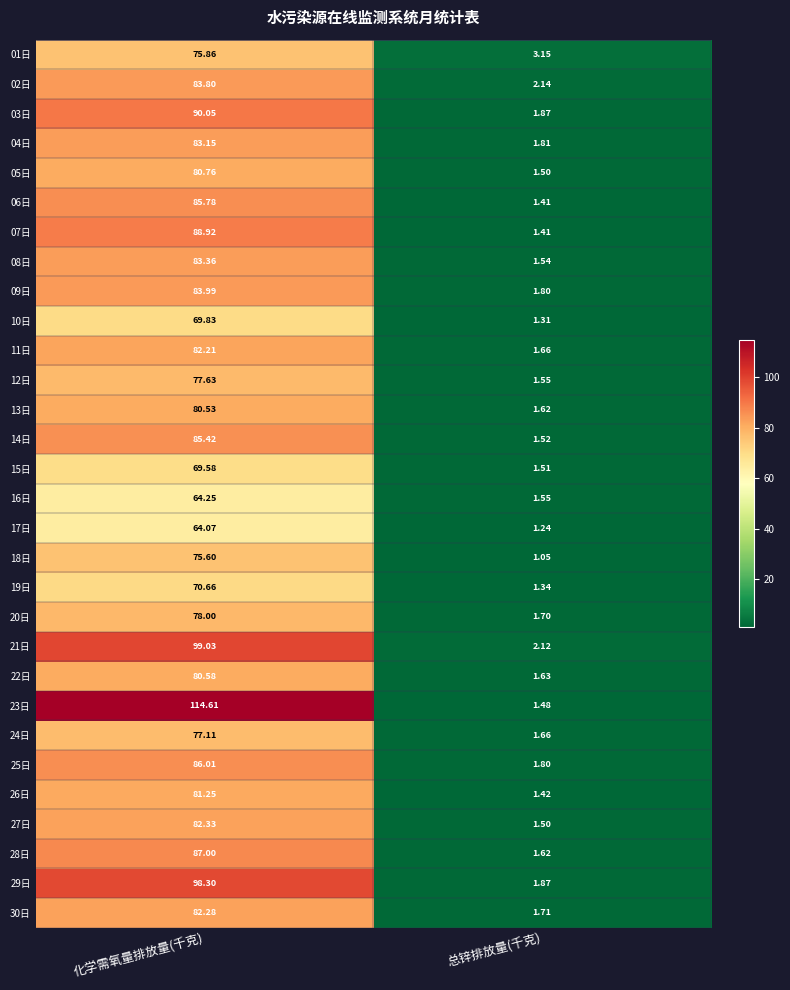

At which label does 17日 first exceed 64?

化学需氧量排放量(千克)